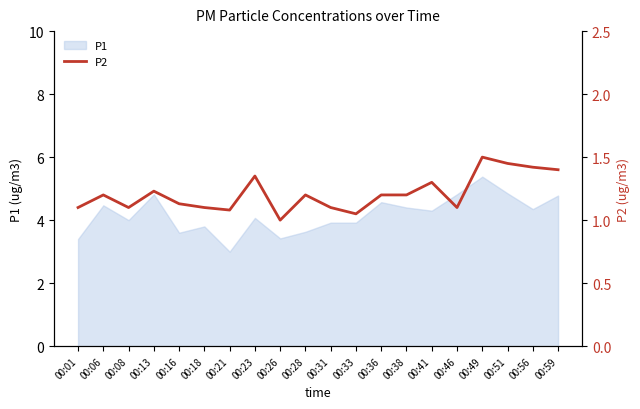

The value at 00:21 is 1.1. True or false?

True